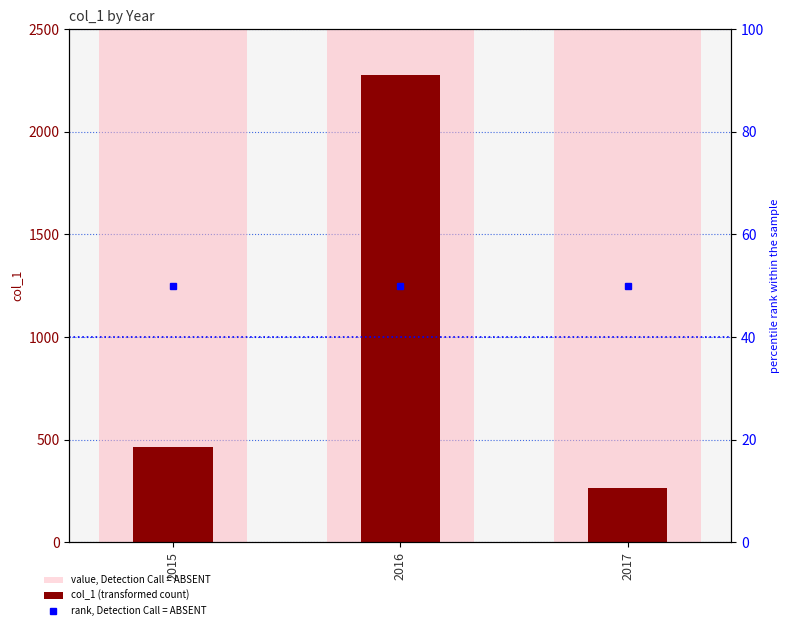

At which label does value, Detection Call = ABSENT reach its minimum?

2015